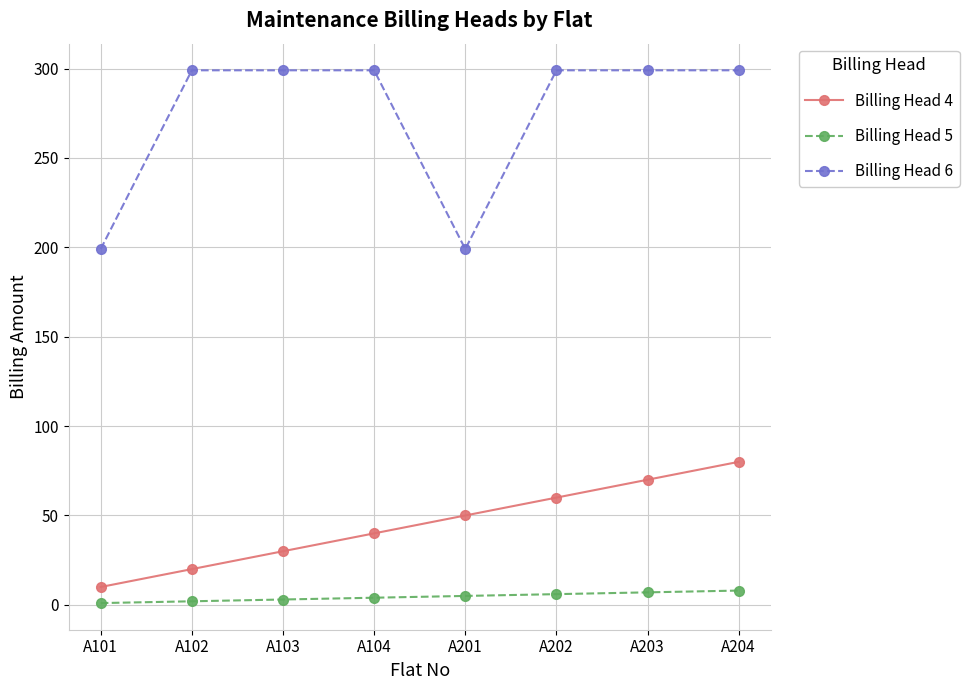

The value of Billing Head 6 at A101 is 79. True or false?

False